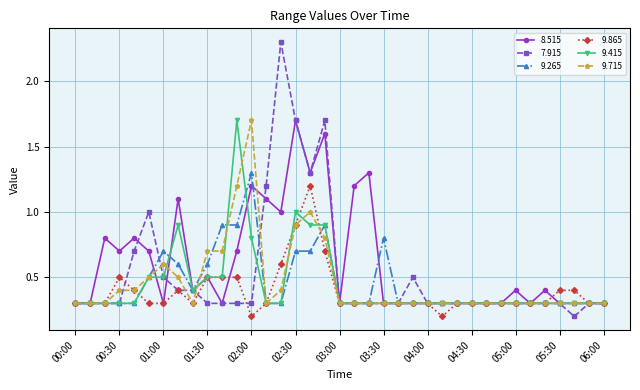

What is the value of the 9.715 point at the 22nd from the left?

0.3